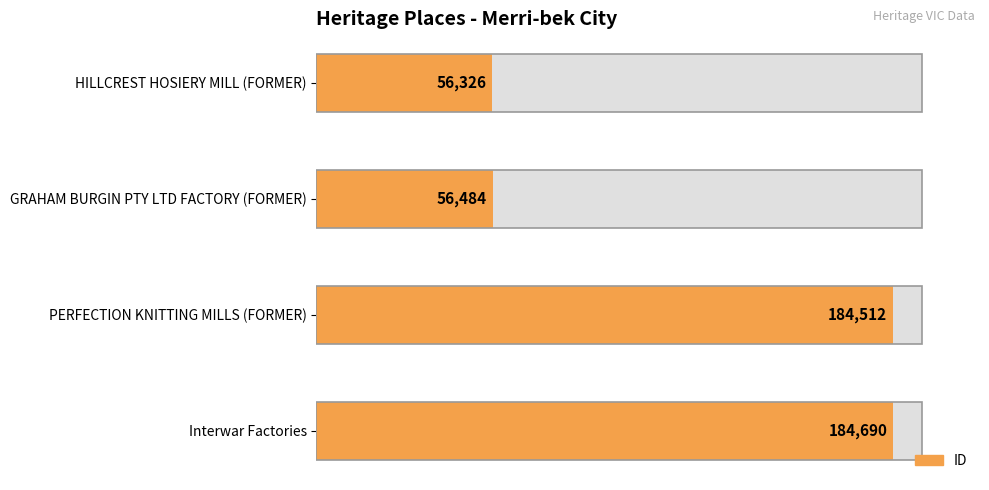

Reading left to right, extract all data points from this chart.

HILLCREST HOSIERY MILL (FORMER)=56326	GRAHAM BURGIN PTY LTD FACTORY (FORMER)=56484	PERFECTION KNITTING MILLS (FORMER)=184512	Interwar Factories=184690